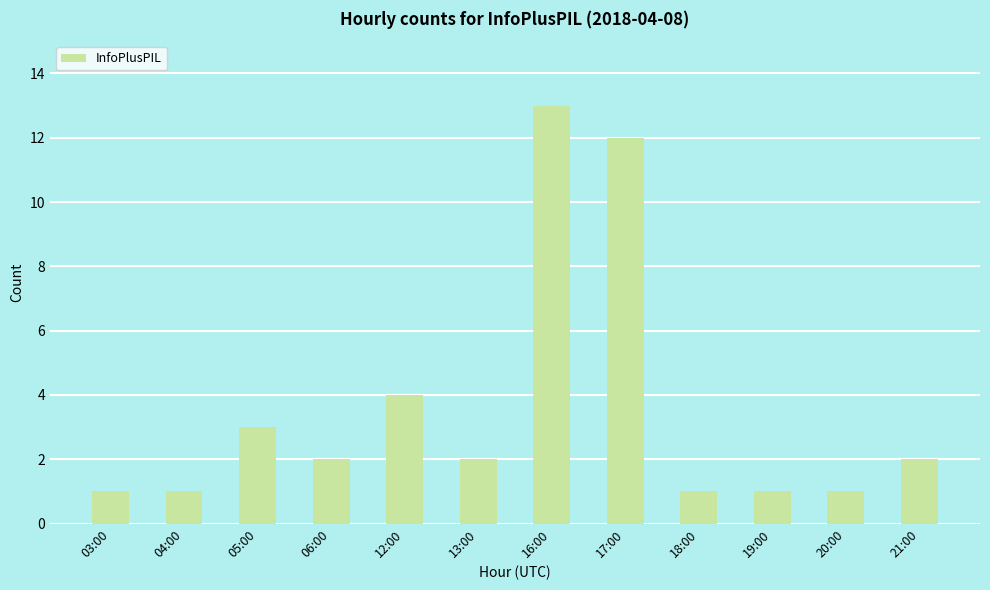

What is the change in value from 13:00 to 17:00?

+10